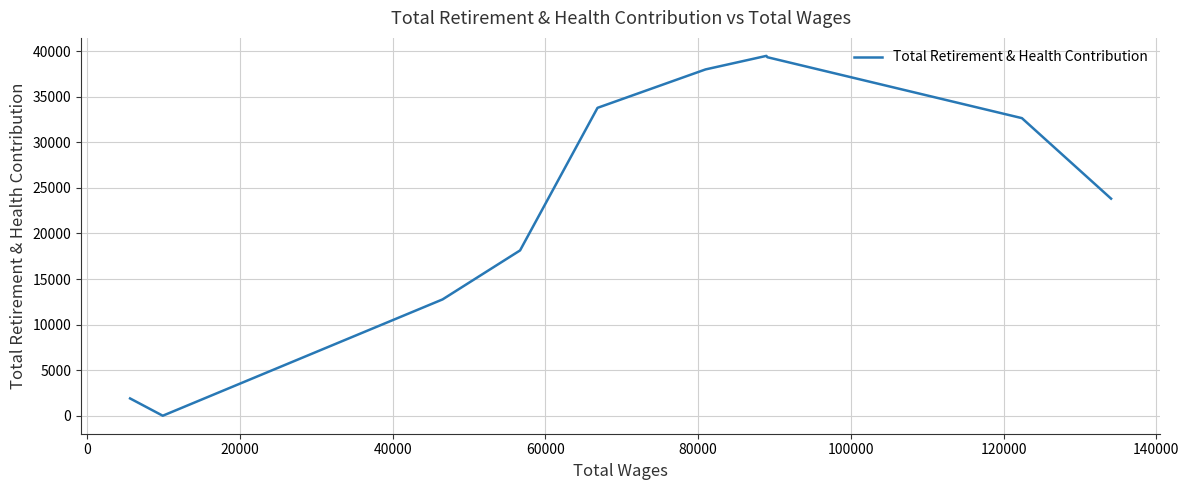

What is the maximum value shown in the chart?

39483